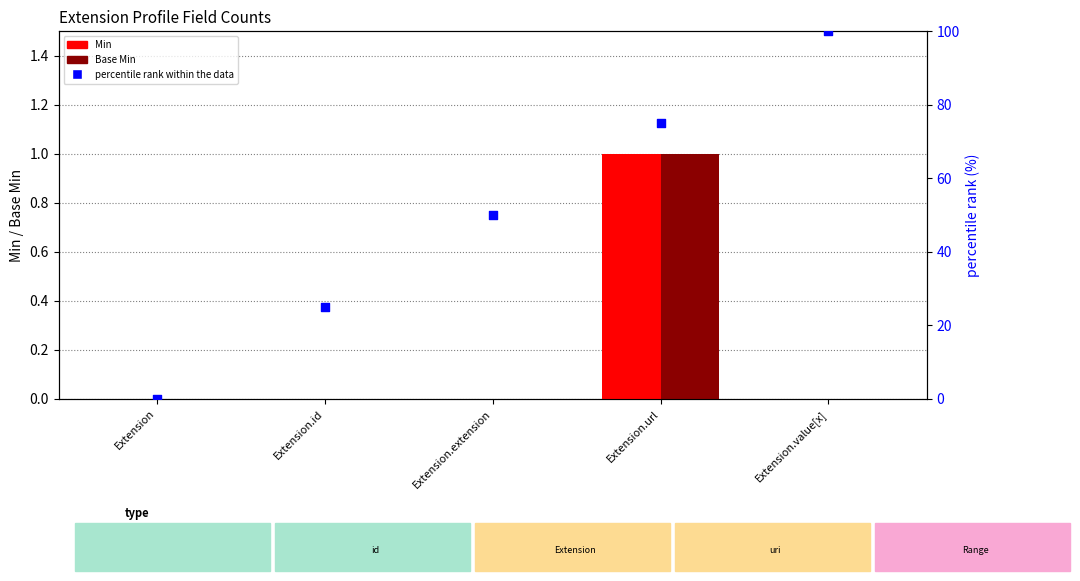

At which category is the sum across all series the highest?

Extension.value[x]